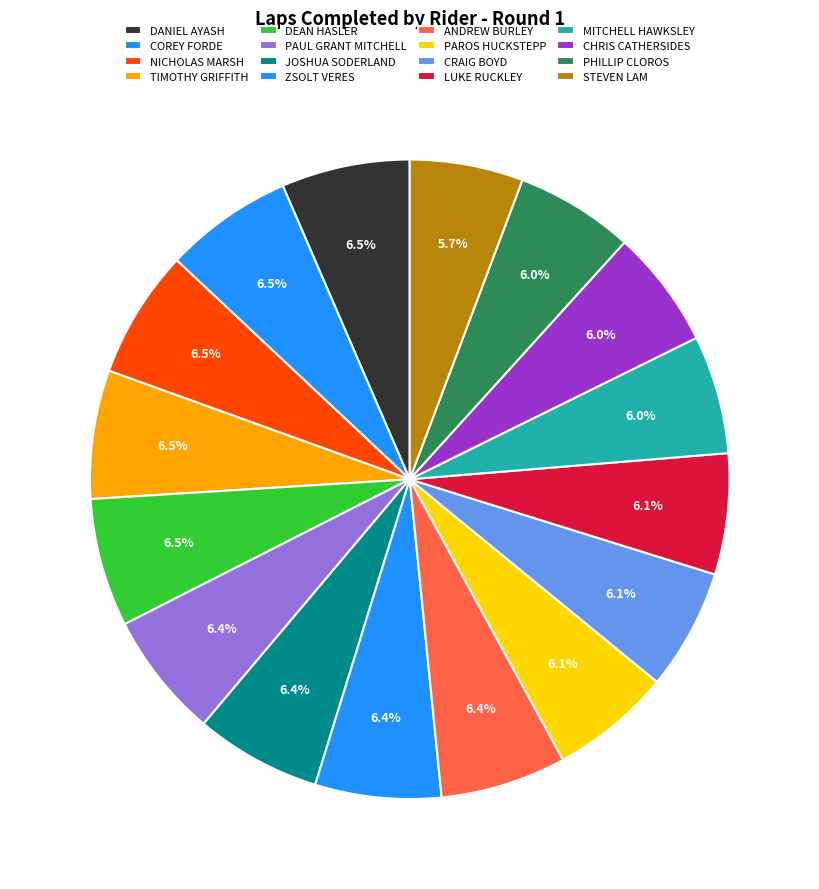

How many slices are in this pie chart?

16